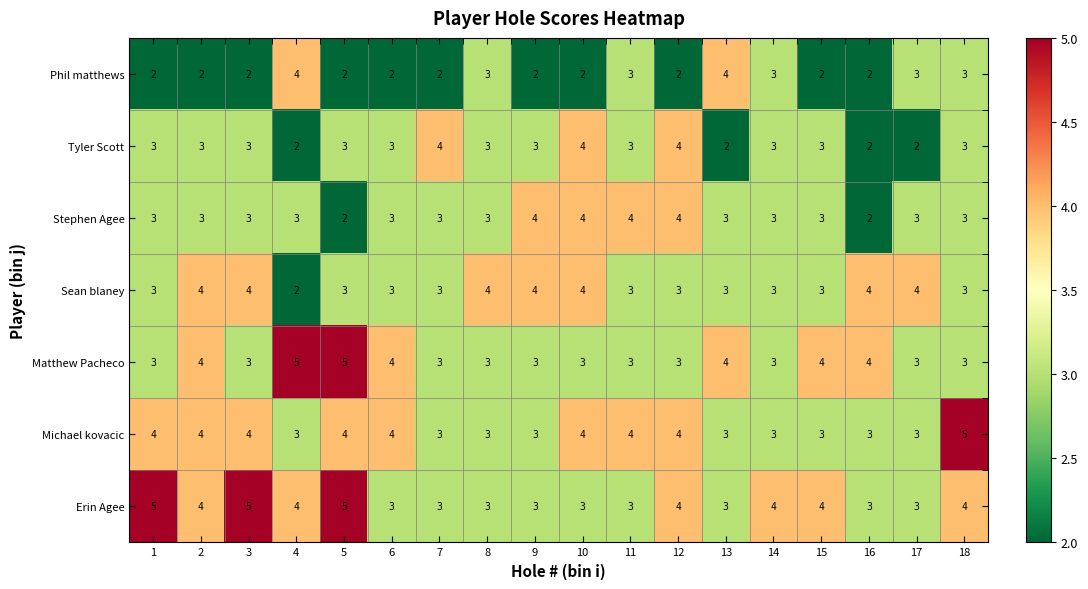

Which series has the largest total across all categories?

Erin Agee